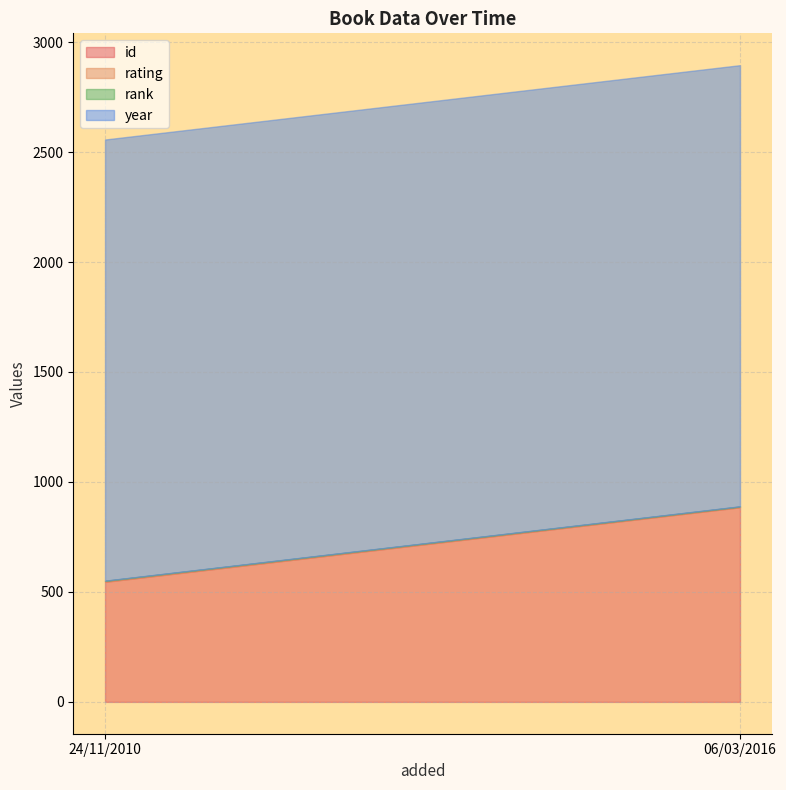

Reading left to right, what are all the values shown in this chart?

id: 546	885
rating: 4	3
rank: 1	1
year: 2006	2006